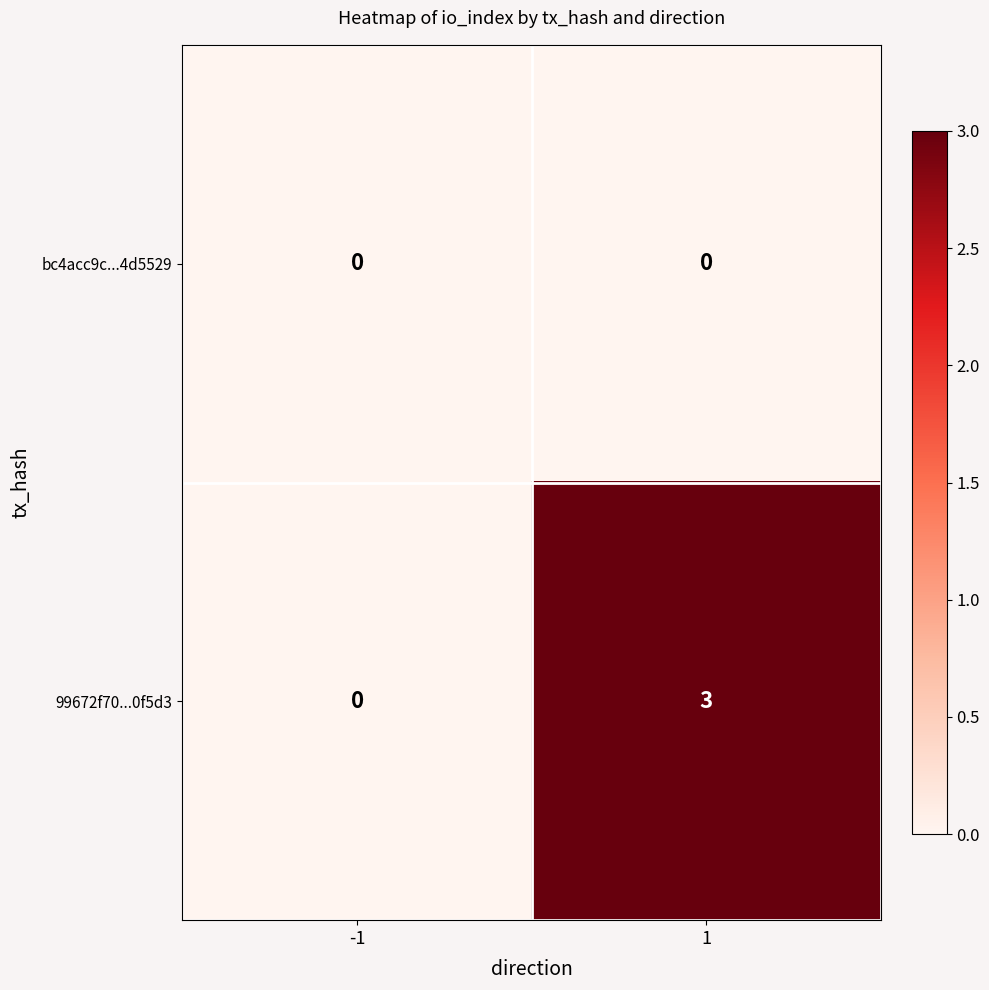

What is the approximate value of 99672f70...0f5d3 at 1?

3